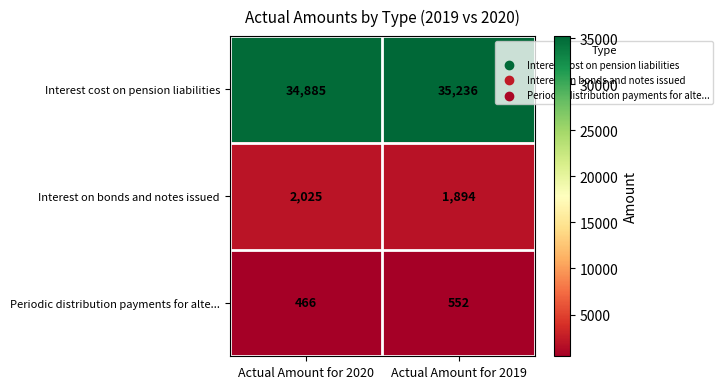

At which category does the chart reach its peak across all series?

Actual Amount for 2019